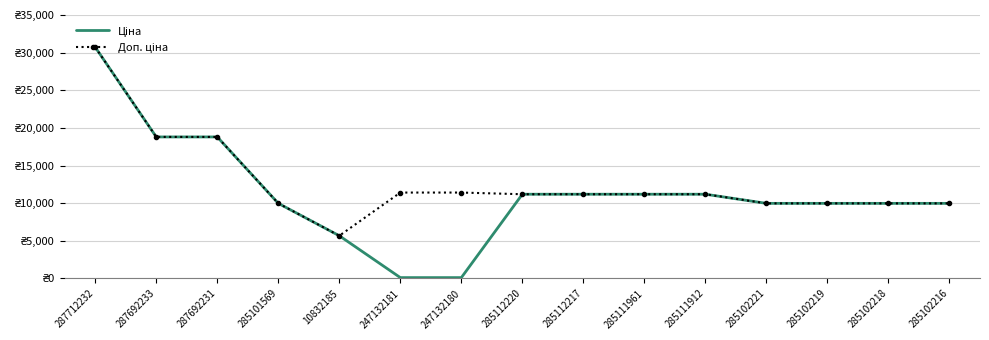

At which label is Ціна closest to 15415?

287692233